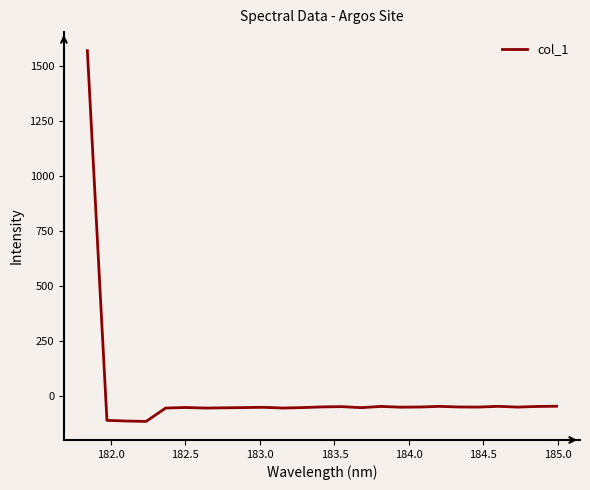

What is the minimum value shown in the chart?

-117.8